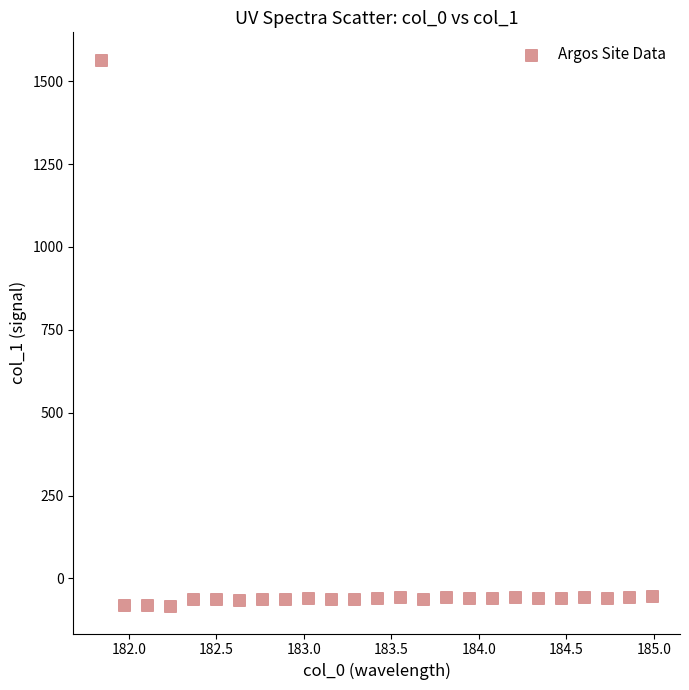

What is the range of X values (max minus min)?

3.1